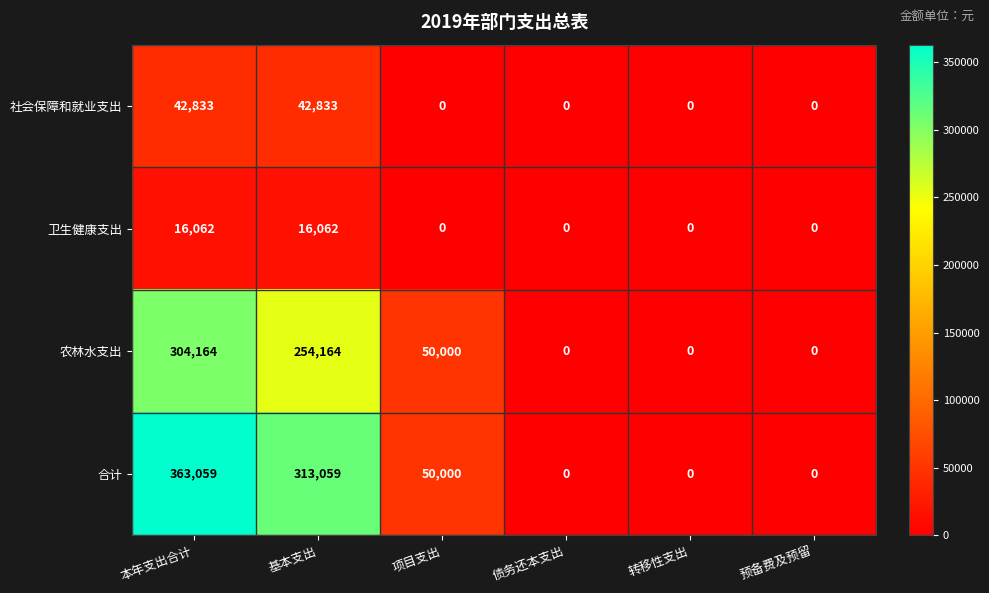

Rank the series by their maximum value, from highest to lowest.

合计, 农林水支出, 社会保障和就业支出, 卫生健康支出